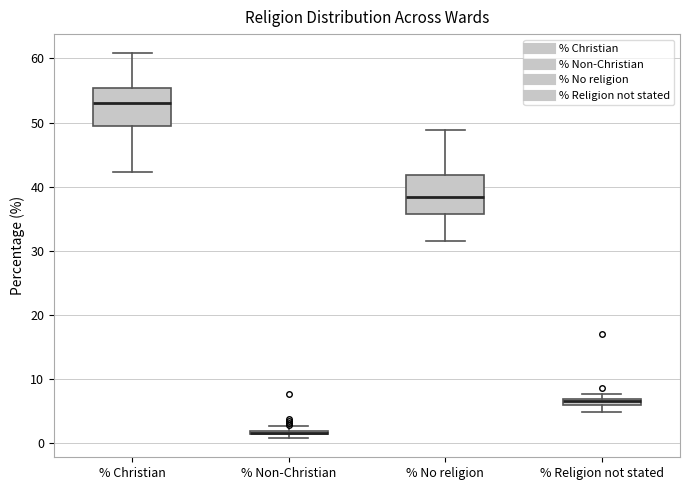

Where is the upper edge of the box for % Christian on the y-axis? The values are not printed on the chart, so give them approximately, as read against the axis.

55